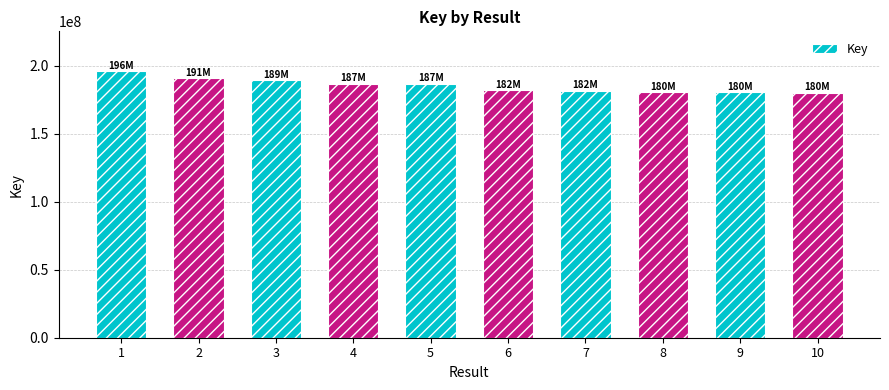

What is the change in value from 5 to 10?

-6406731